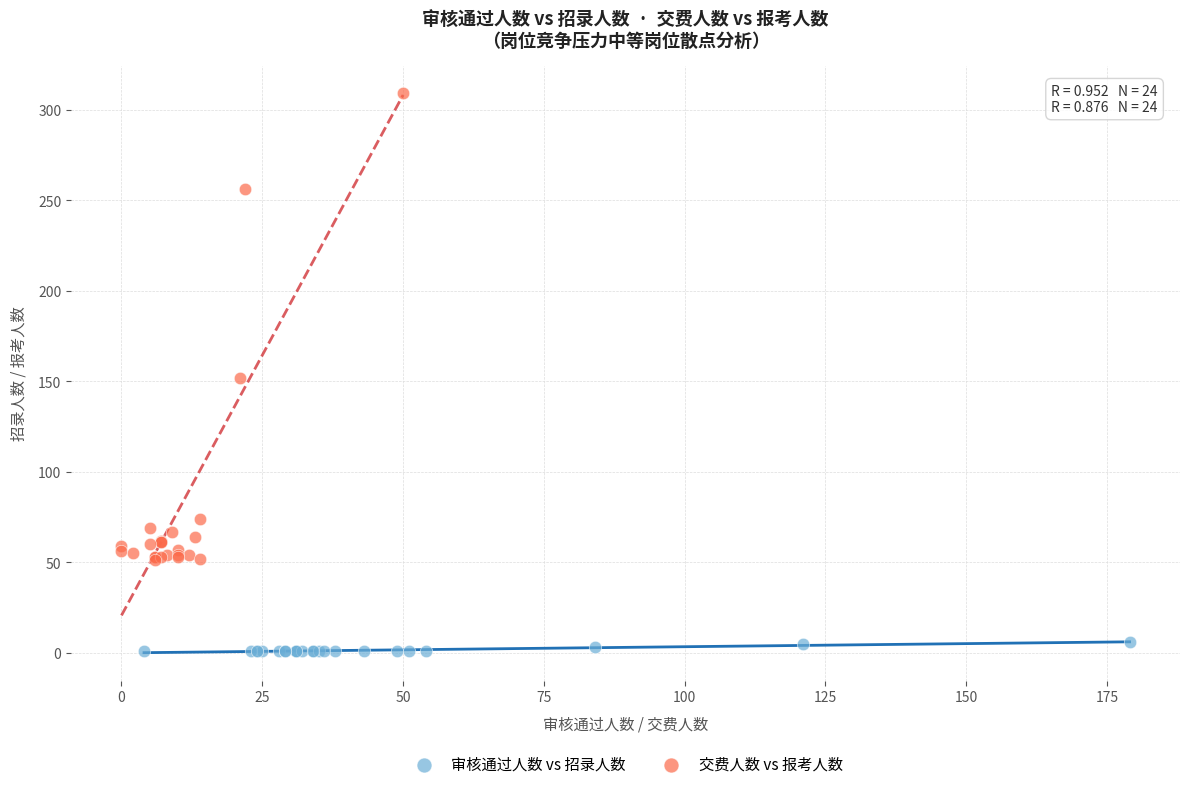

Which series reaches the minimum Y coordinate?

审核通过人数 vs 招录人数